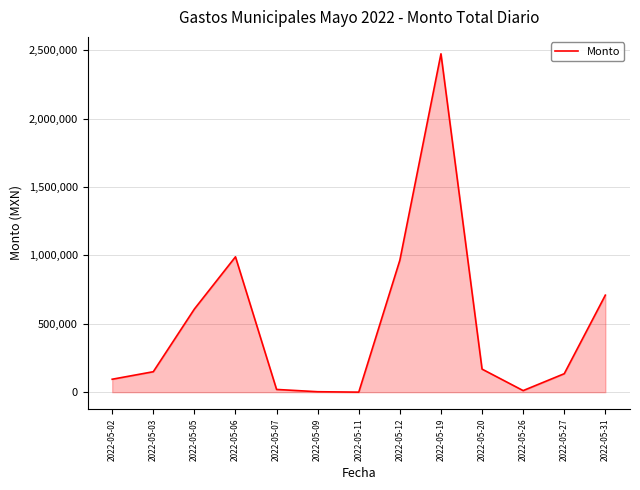

What is the difference between the values at 2022-05-19 and 2022-05-27?

2338788.9